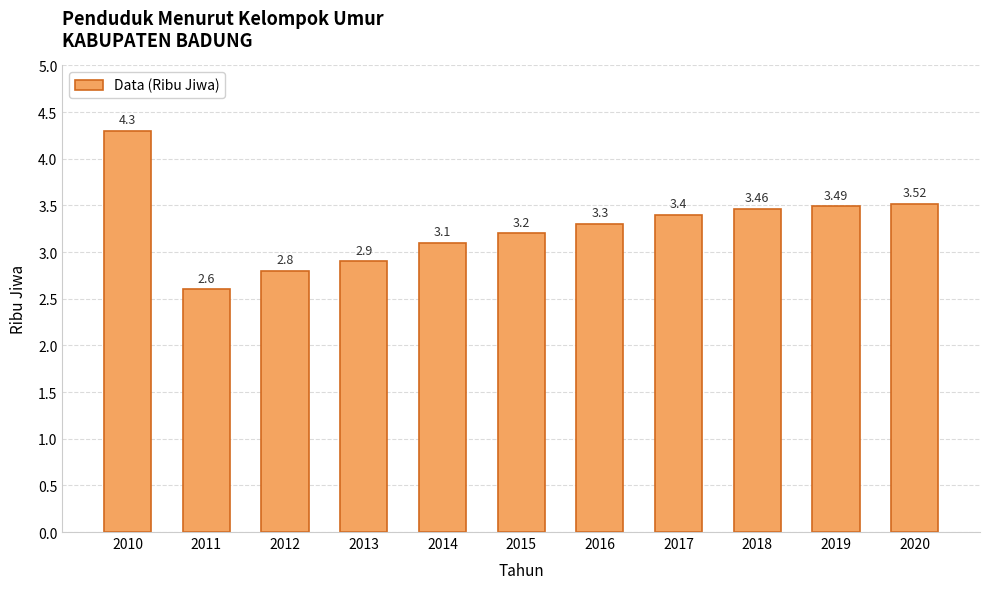

At which label does the data first exceed 3?

2010